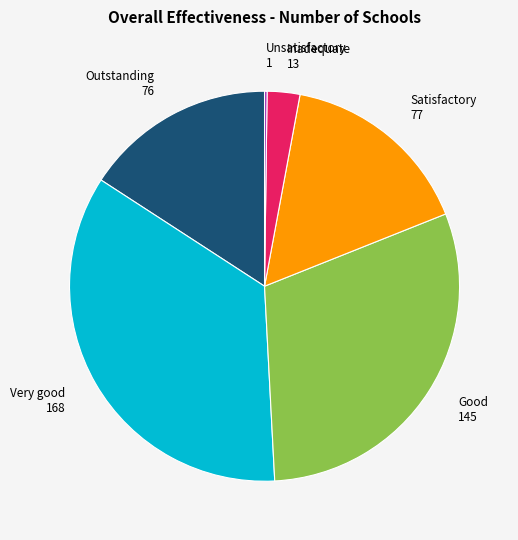

The Very good slice represents 35% of the pie. True or false?

True